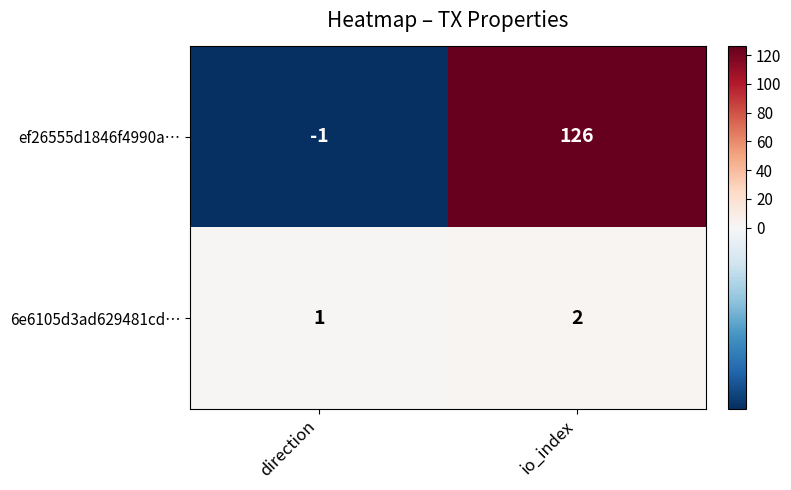

Which series has the largest total across all categories?

ef26555d1846f4990a…